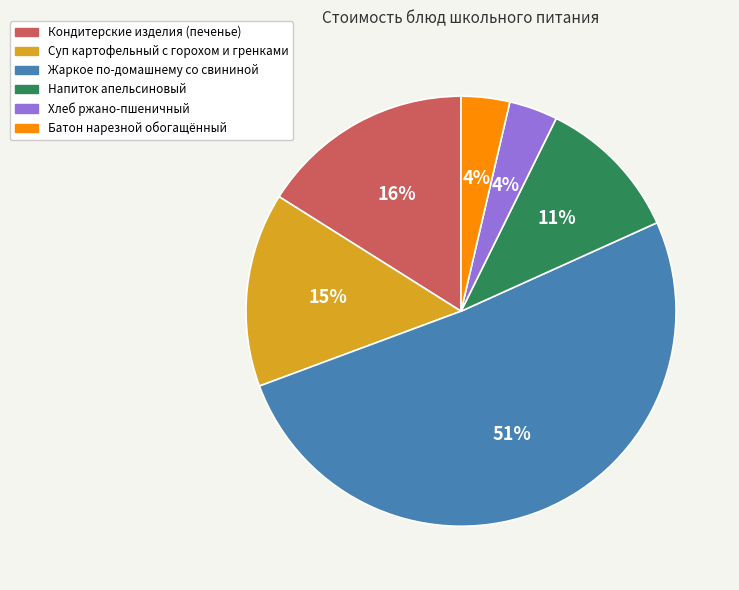

To the nearest percent, what is the average slice percentage?

17%